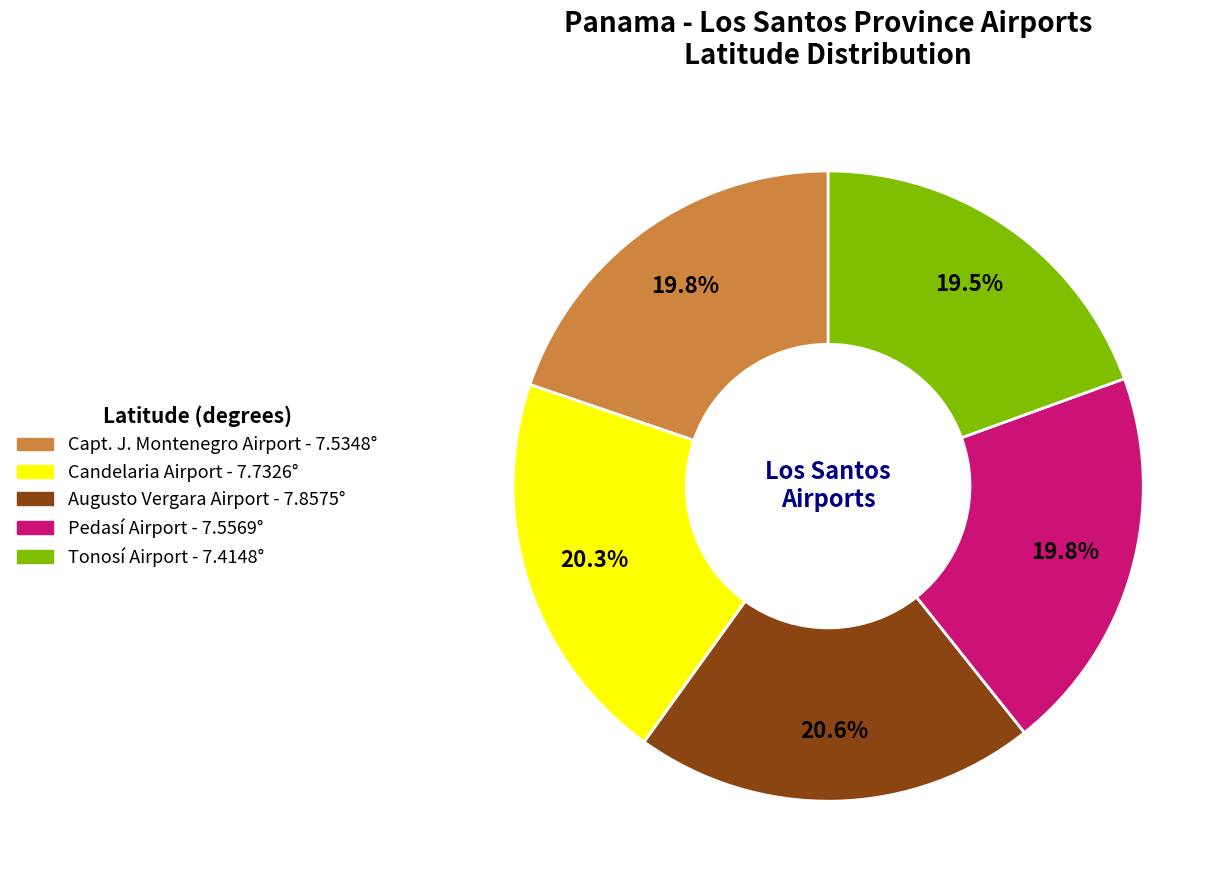

Do Augusto Vergara Airport and Candelaria Airport together represent more than half of the pie?

No